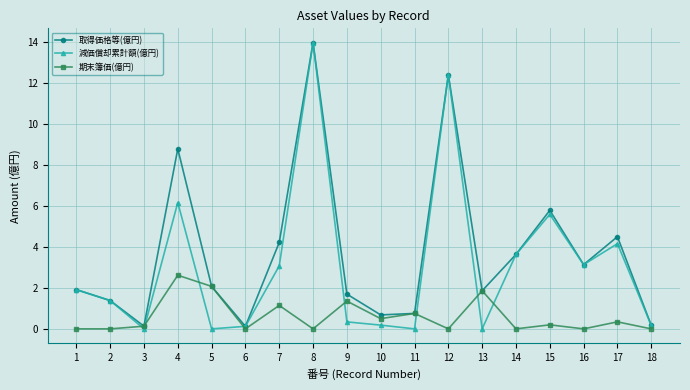

Which series has the widest spread of values?

減価償却累計額(億円)